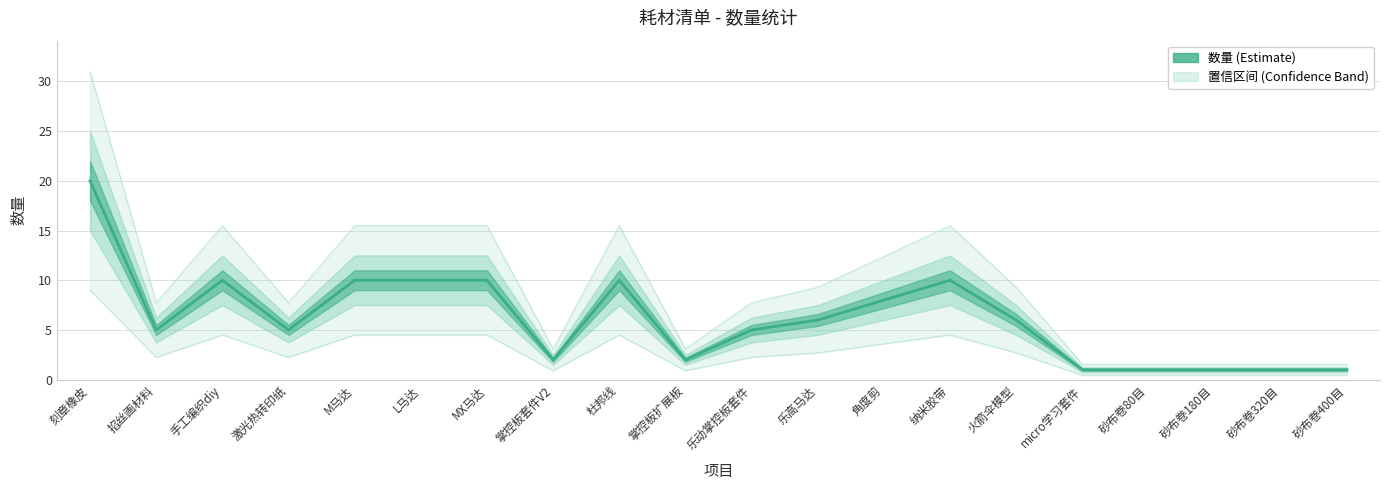

How many lines are shown in the chart?

1